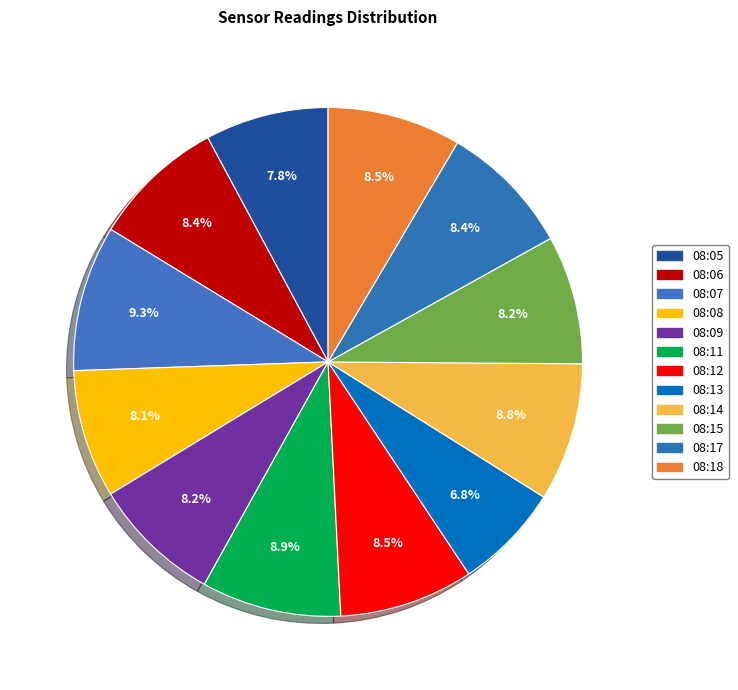

To the nearest percent, what is the combined percentage of 08:05 and 08:12?

16%